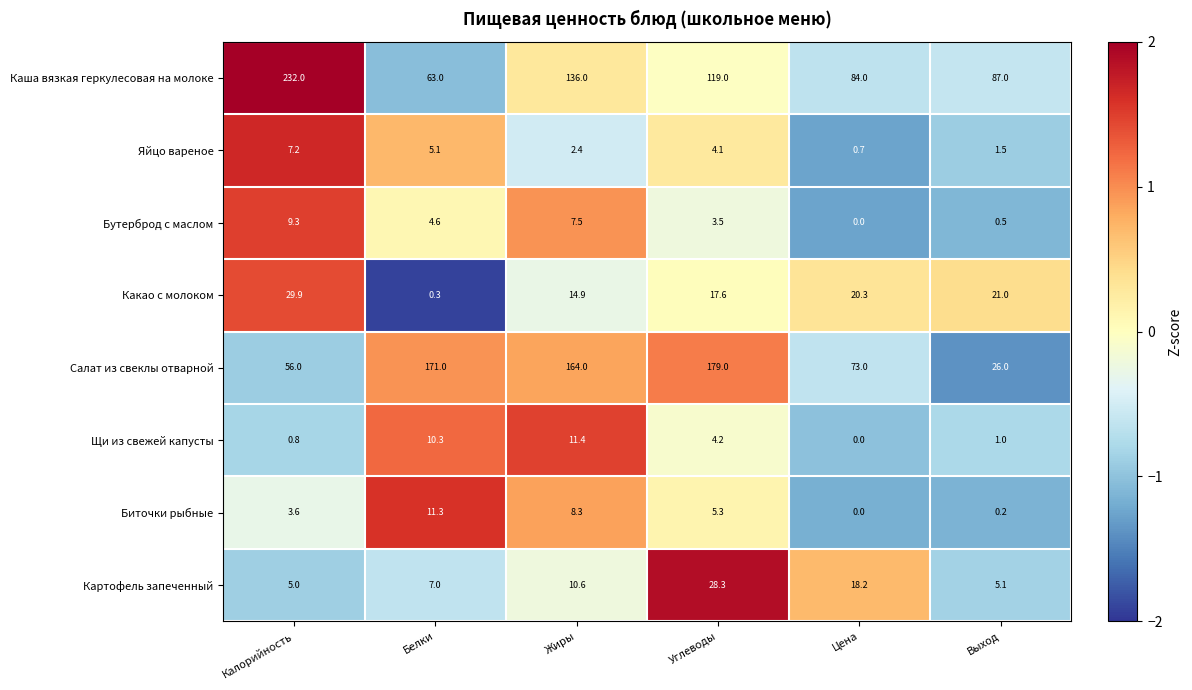

At how many categories does at least one series exceed 0?

6